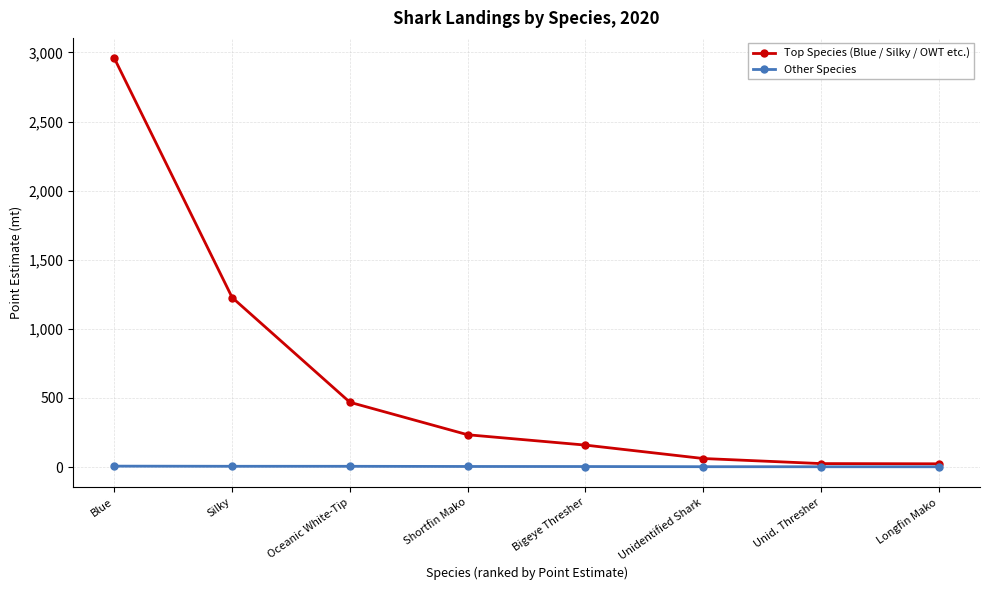

True or false: Top Species (Blue / Silky / OWT etc.) has a value of 1226.7 at Silky.

True